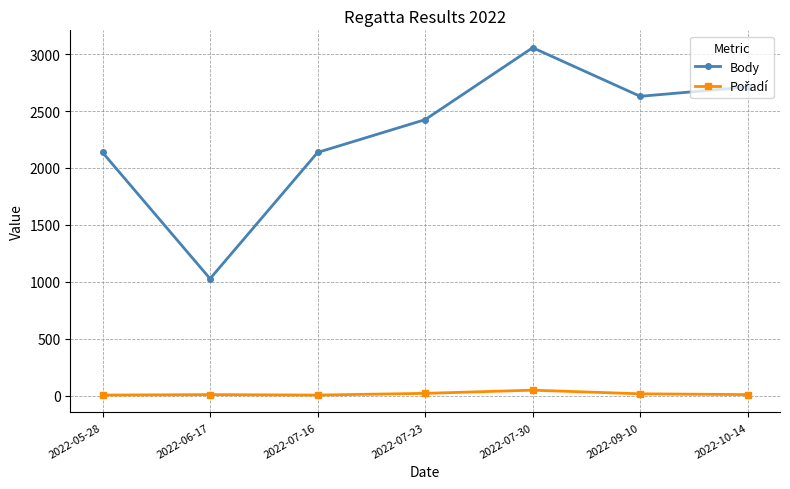

True or false: Body has more than 2 interior local peaks.

False